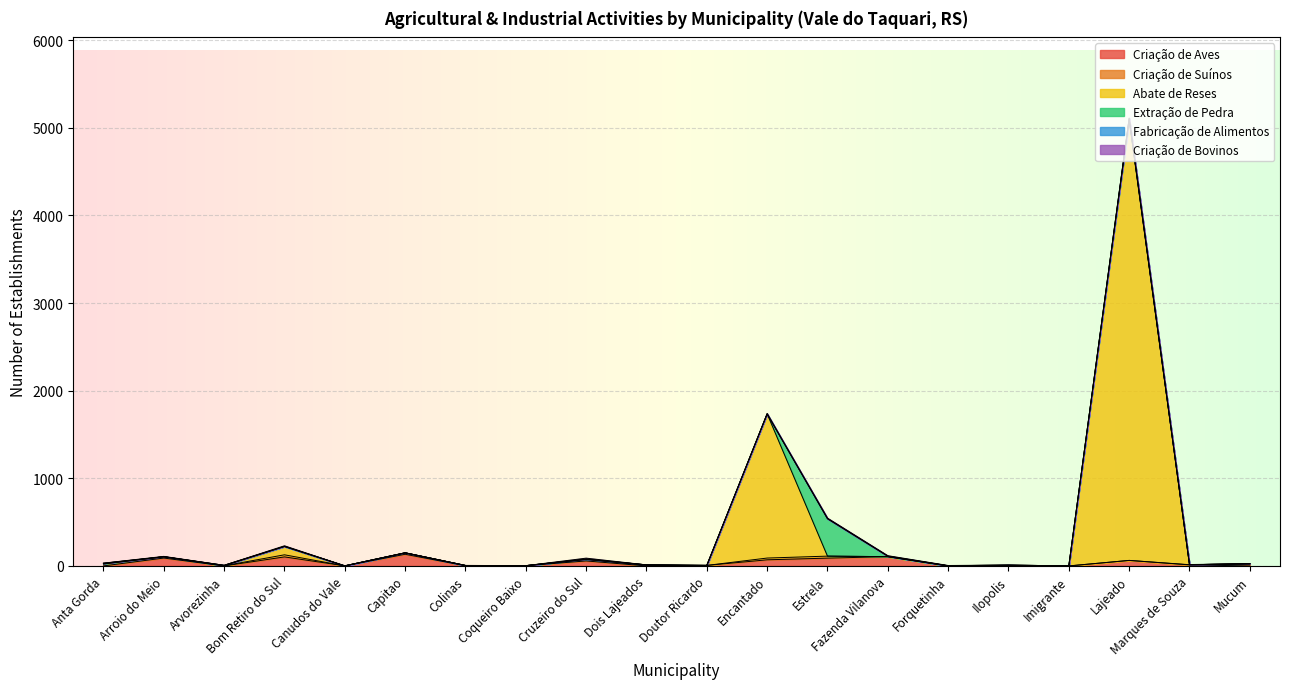

Reading left to right, extract all data points from this chart.

Criação de Aves: 0	90	0	103	1	133	2	3	57	0	6	70	89	106	0	0	0	63	12	0
Criação de Suínos: 23	15	2	24	0	16	3	0	18	7	0	20	23	0	0	0	0	0	2	24
Abate de Reses: 0	0	0	95	0	0	0	0	0	5	0	1646	0	0	0	0	0	5025	0	1
Extração de Pedra: 7	0	5	1	0	1	0	0	3	0	0	0	427	5	2	10	0	17	0	0
Fabricação de Alimentos: 0	0	0	0	0	0	0	0	0	0	0	0	0	0	0	0	0	0	0	0
Criação de Bovinos: 2	4	0	7	0	0	1	0	11	0	0	1	7	6	3	0	0	7	2	0